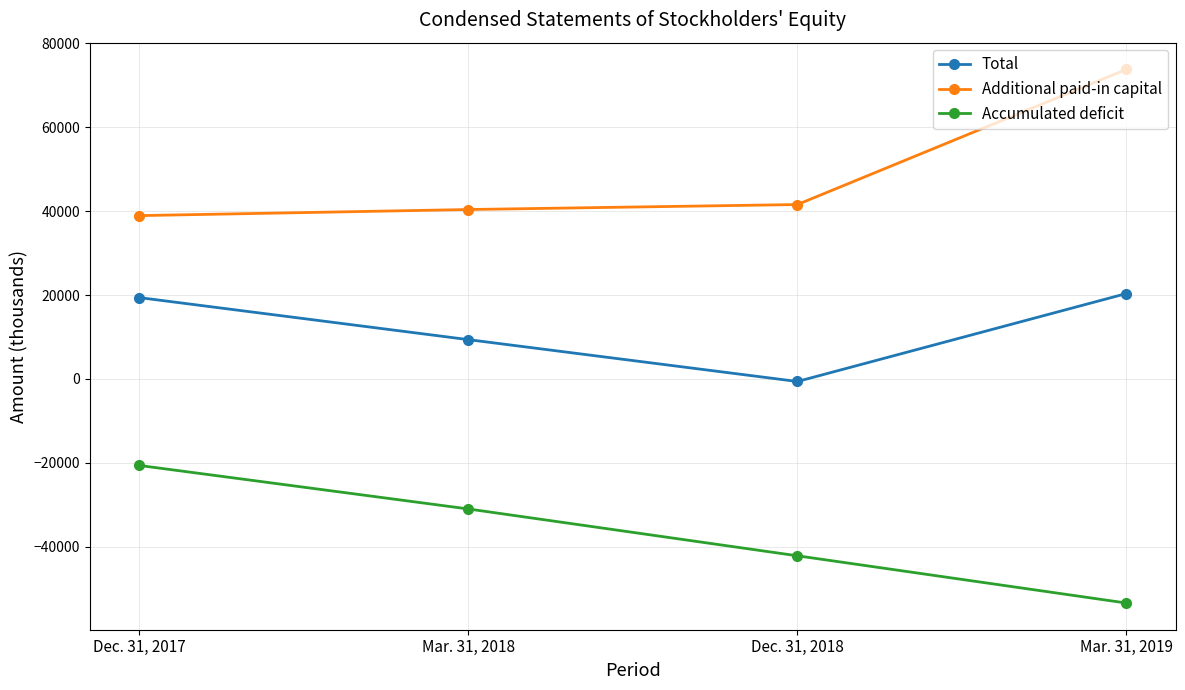

Which category has the lowest value across all series?

Mar. 31, 2019